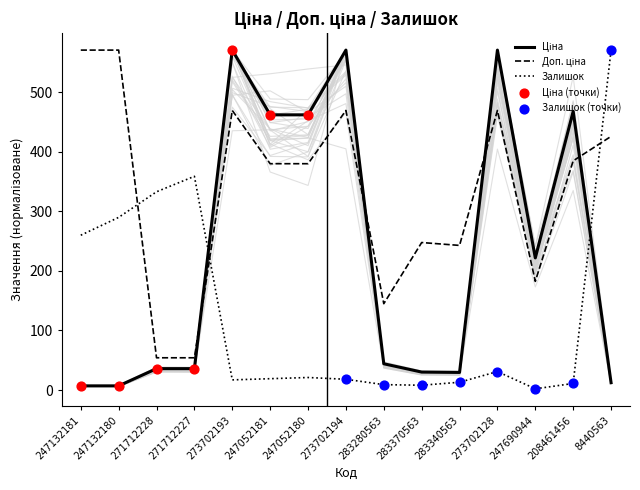

What is the total value across all series at 208461456?

864.1